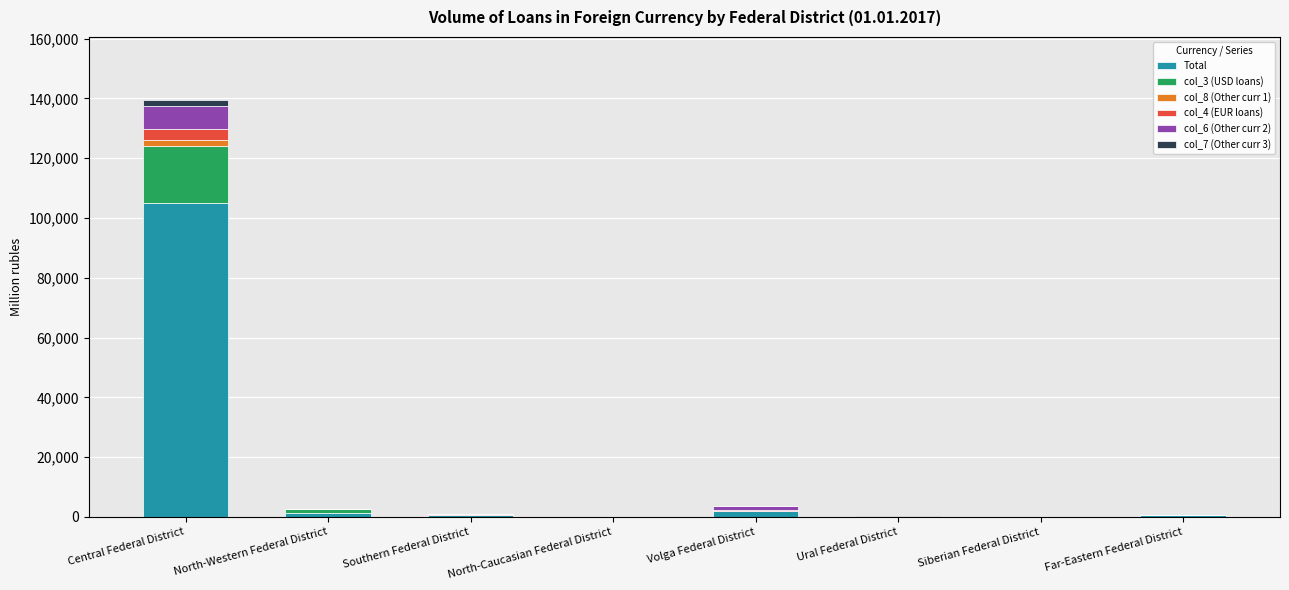

Which category has the highest value in the Total series?

Central Federal District